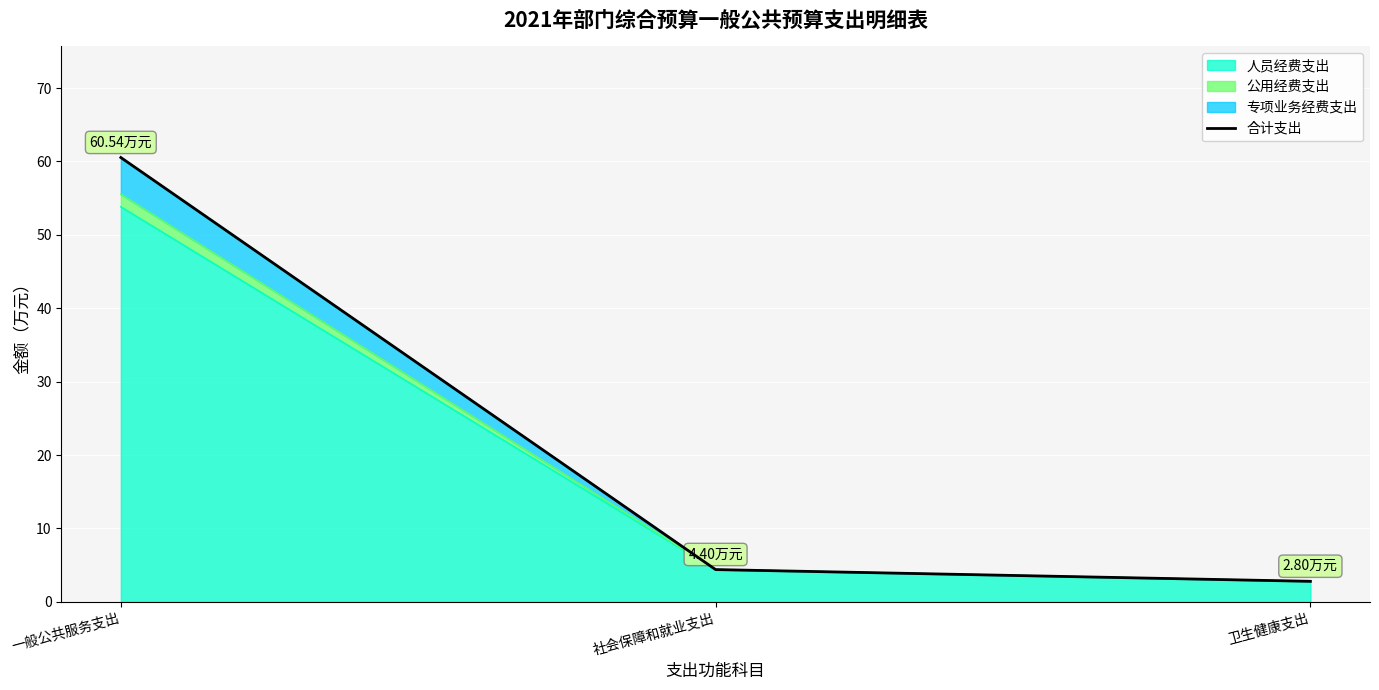

What is the change in value from 一般公共服务支出 to 社会保障和就业支出?

-56.1